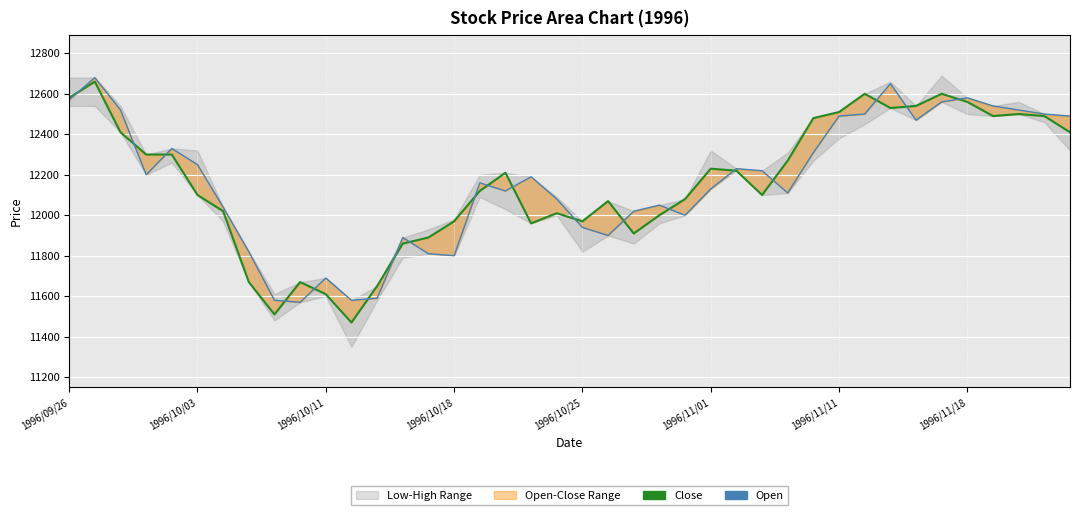

Is it true that Open equals 11590 at 12?

True